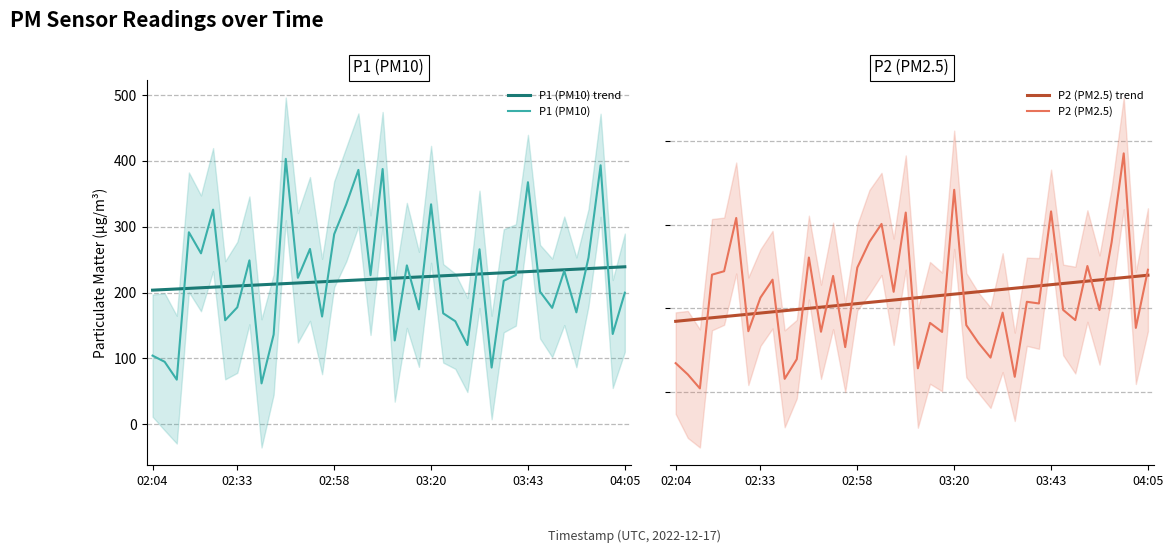

What is the difference between the P2 (PM2.5) values at 10 and 20?

2.2